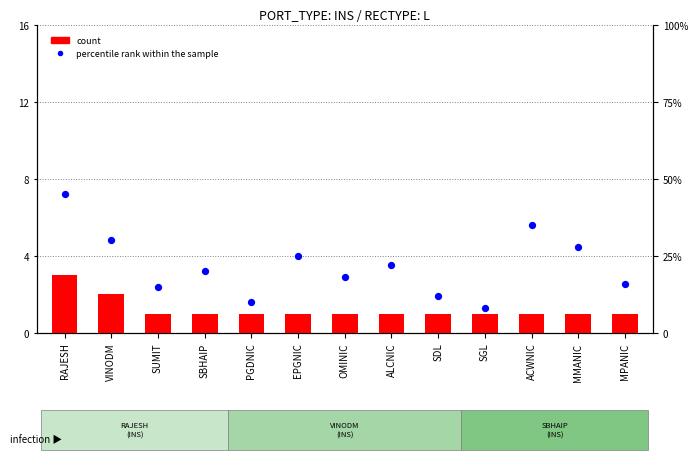

Which series has the largest Y range (max minus min)?

percentile rank within the sample